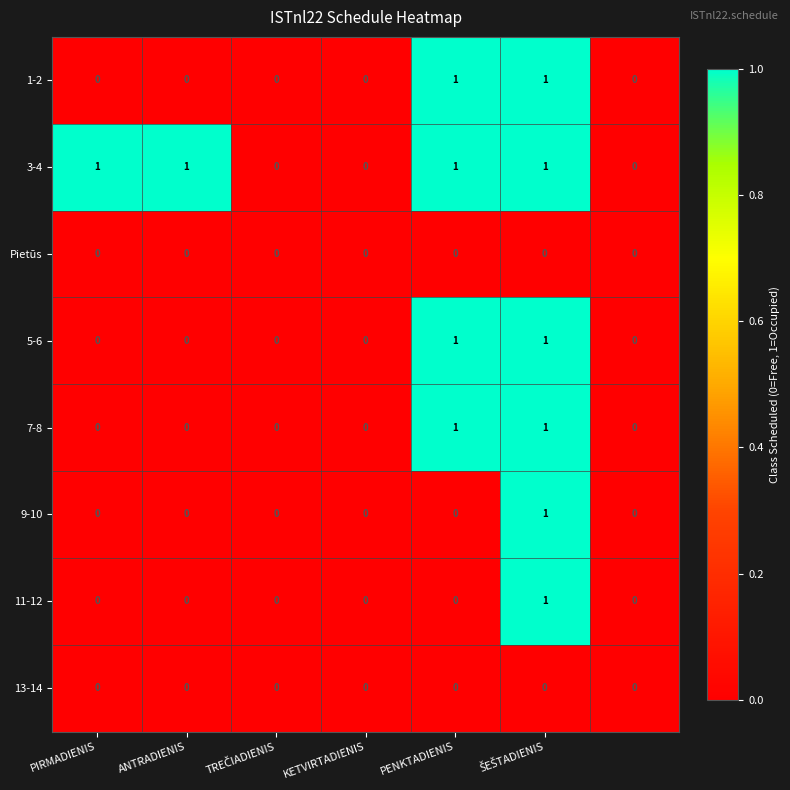

What is the maximum value shown in the chart?

1